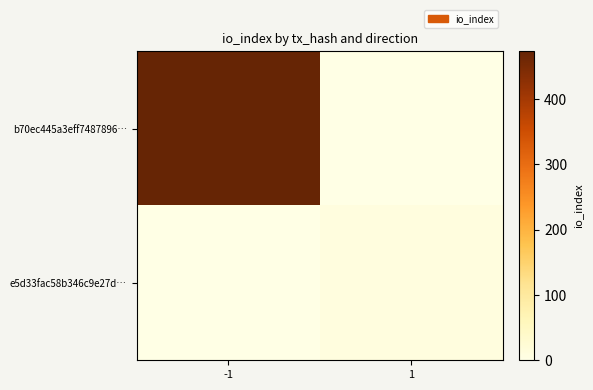

List the series in order of their peak value, highest first.

b70ec445a3eff7487896…, e5d33fac58b346c9e27d…